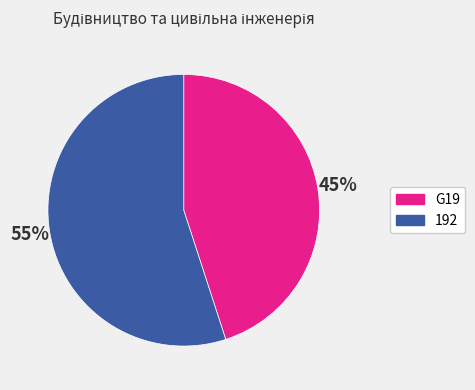

The 192 slice represents 45% of the pie. True or false?

False